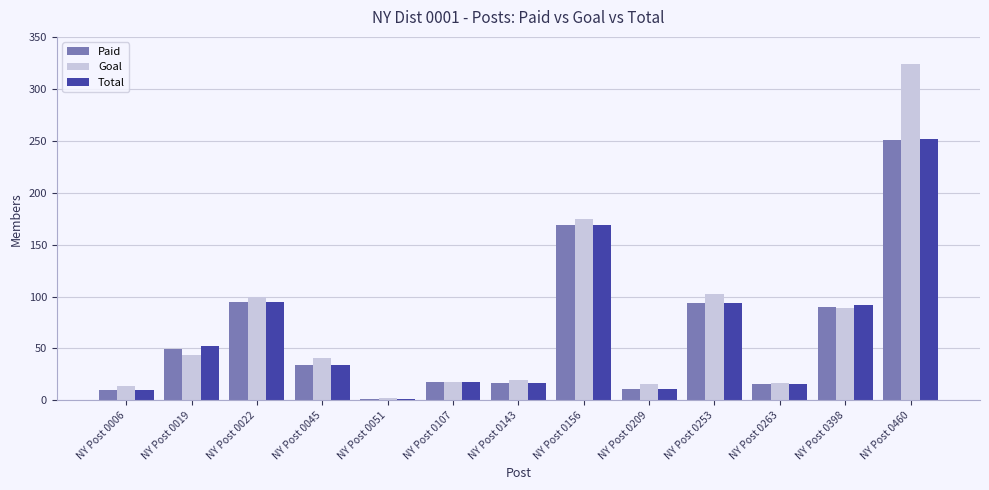

What is the average value of the Goal series?

74